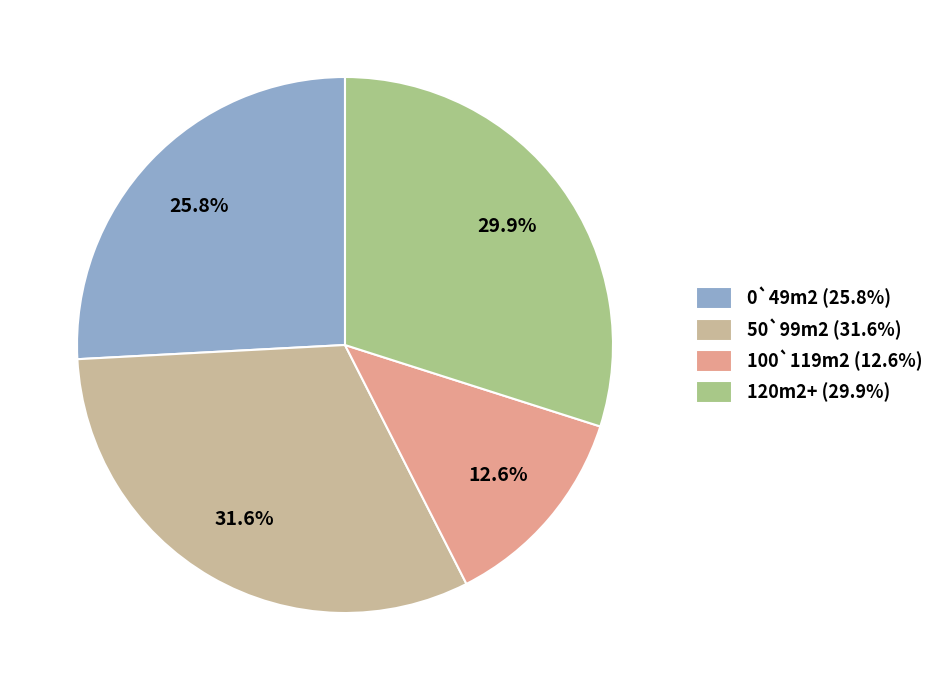

Rank the categories by value from lowest to highest.

100`119m2 (12.6%), 0`49m2 (25.8%), 120m2+ (29.9%), 50`99m2 (31.6%)